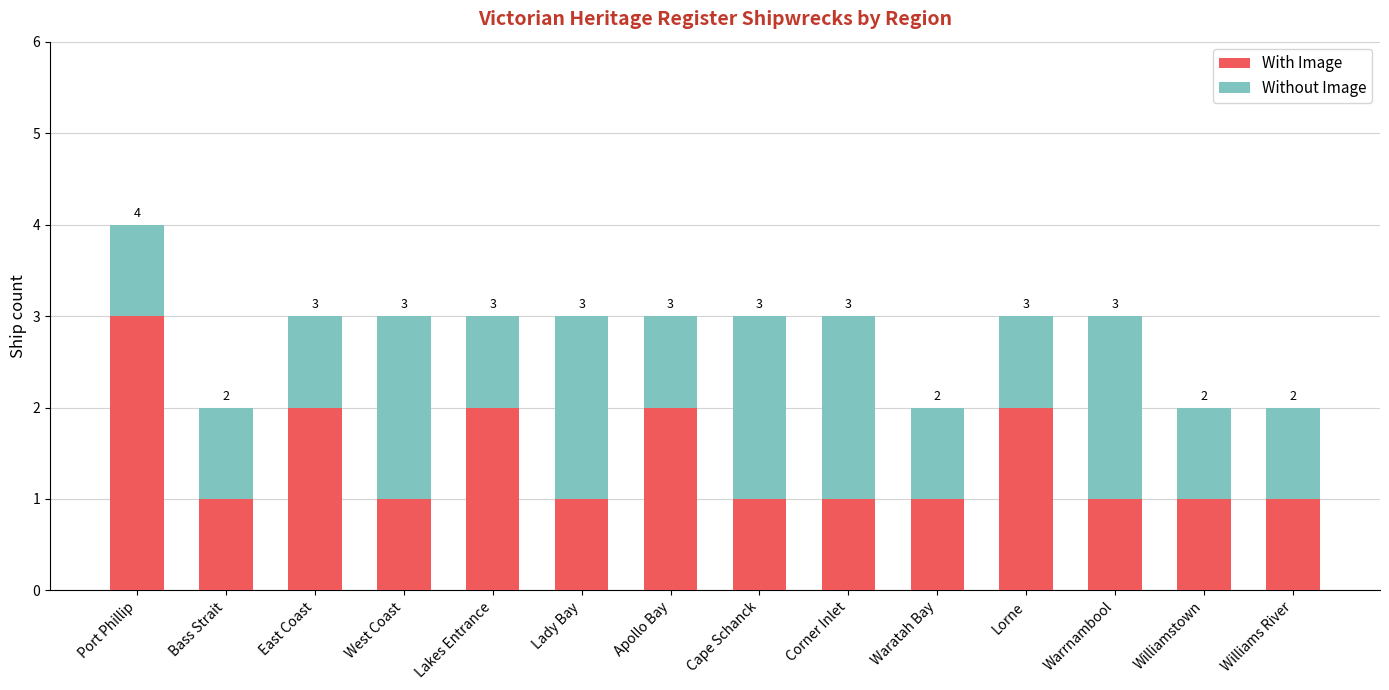

Does the chart contain stacked bars?

Yes